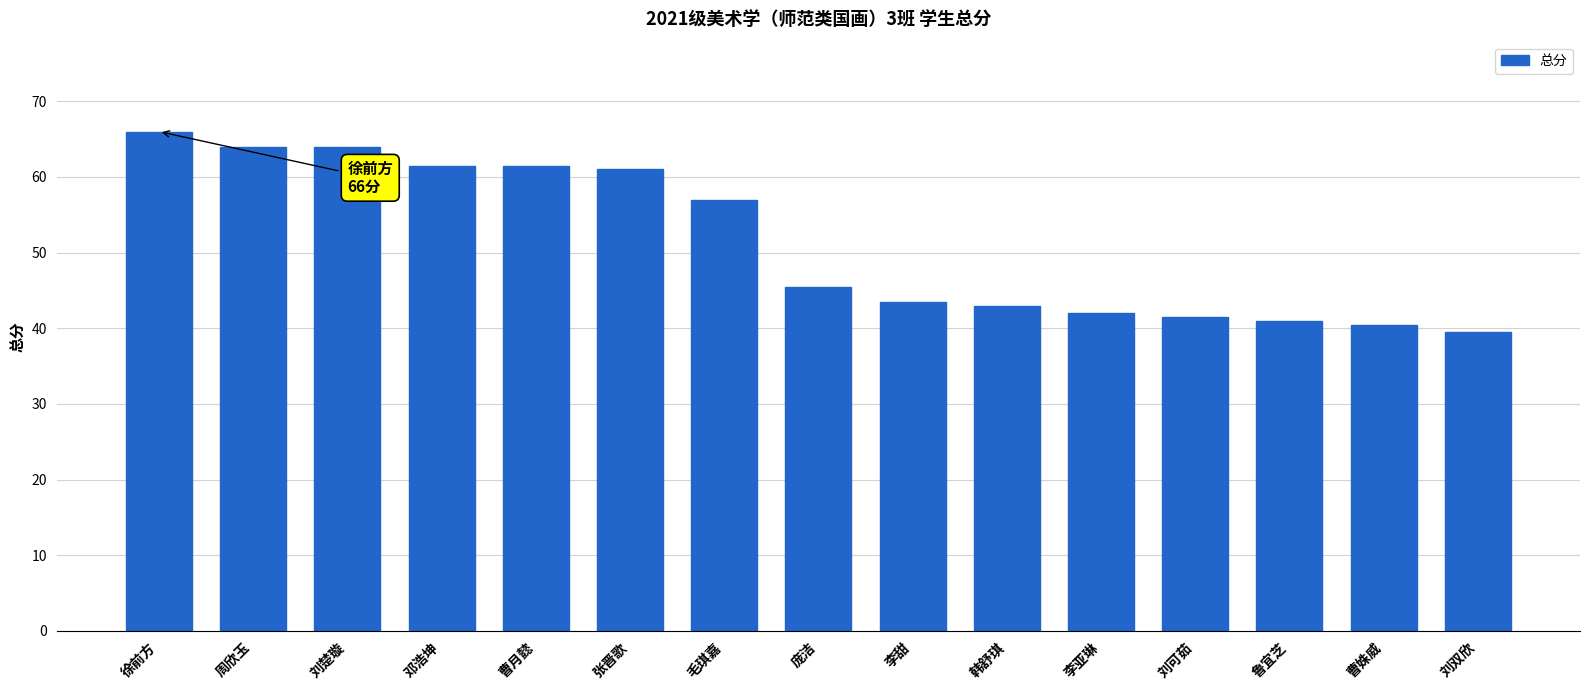

Reading left to right, what are all the values shown in this chart?

徐前方=66.0	周欣玉=64.0	刘楚璇=64.0	邓浩坤=61.5	曹月懿=61.5	张晋歌=61.0	毛琪嘉=57.0	庞洁=45.5	李甜=43.5	韩舒琪=43.0	李亚琳=42.0	刘可茹=41.5	鲁宜芝=41.0	曹姝威=40.5	刘双欣=39.5